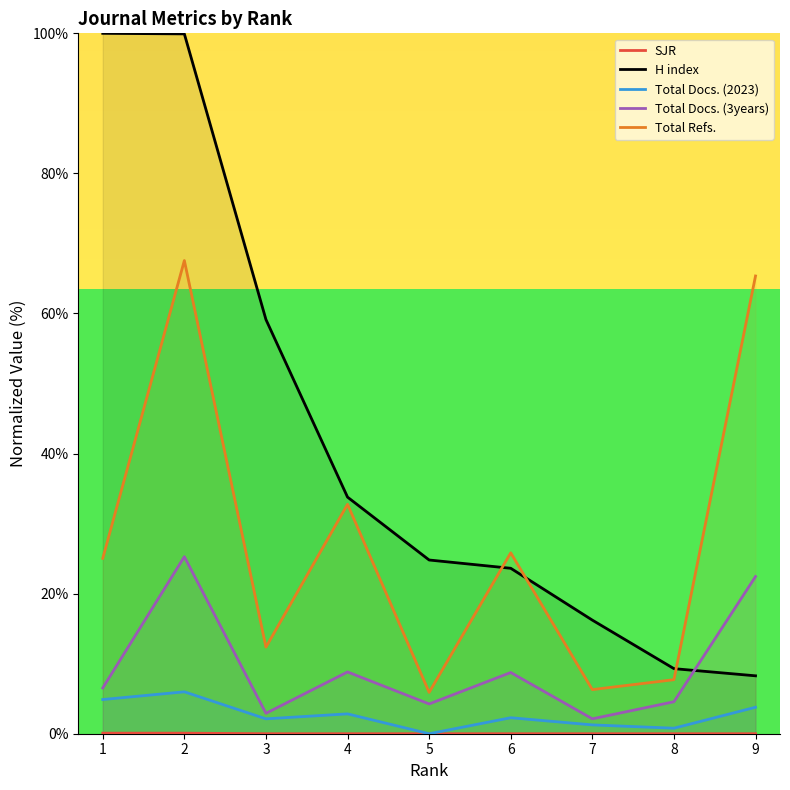

What value does the Total Refs. series have at 7?

6.3